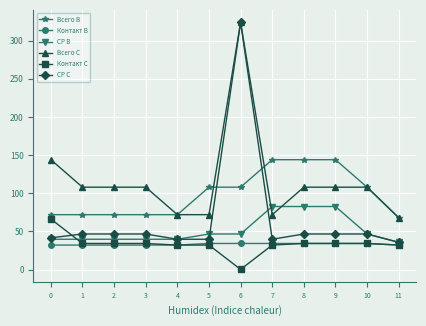

How many distinct data groups are displayed?

6